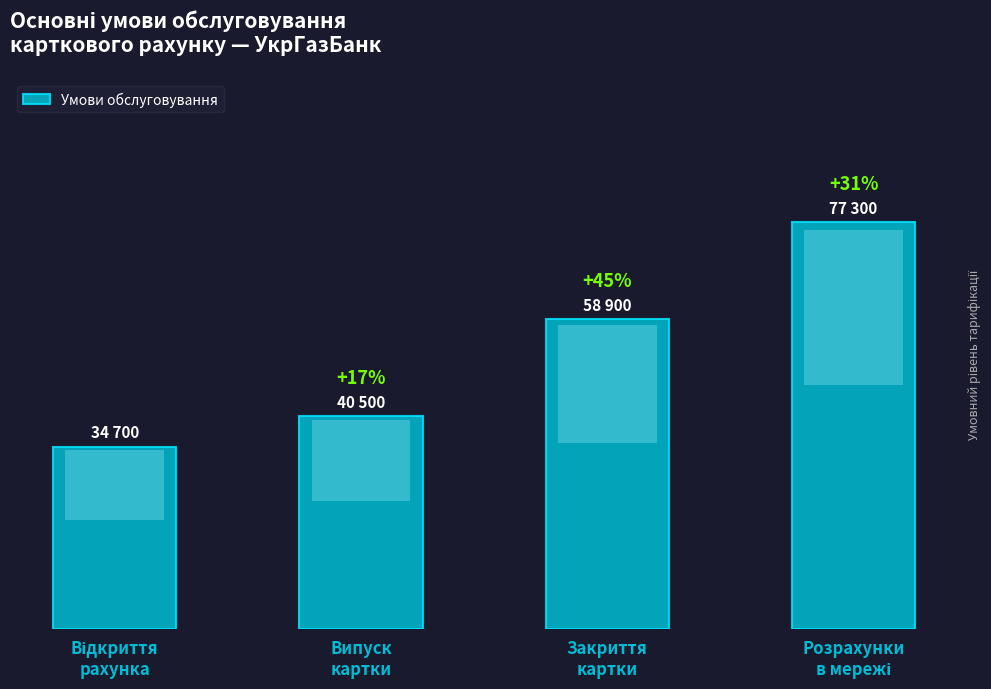

Which label corresponds to the largest value in the chart?

Розрахунки
в мережі